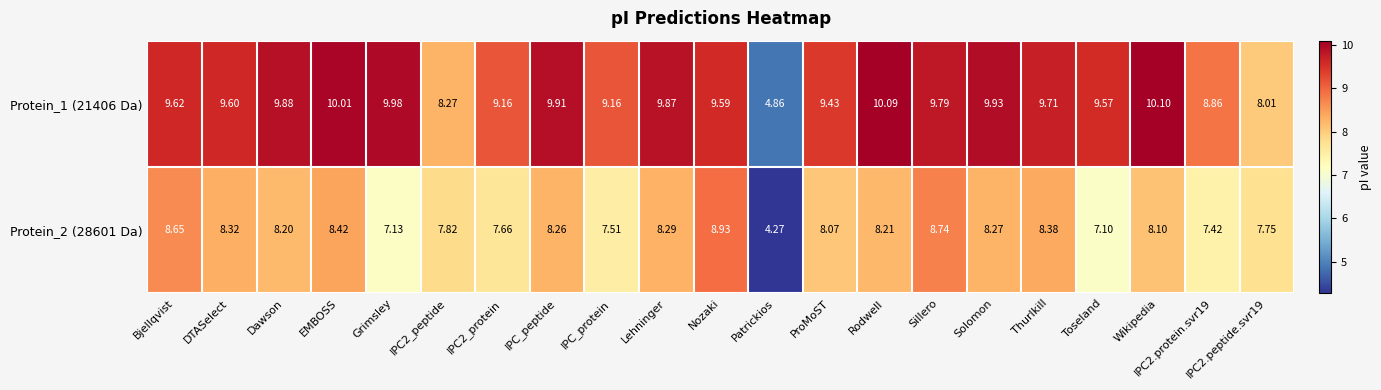

Where does the Protein_2 (28601 Da) series first go above 8?

Bjellqvist